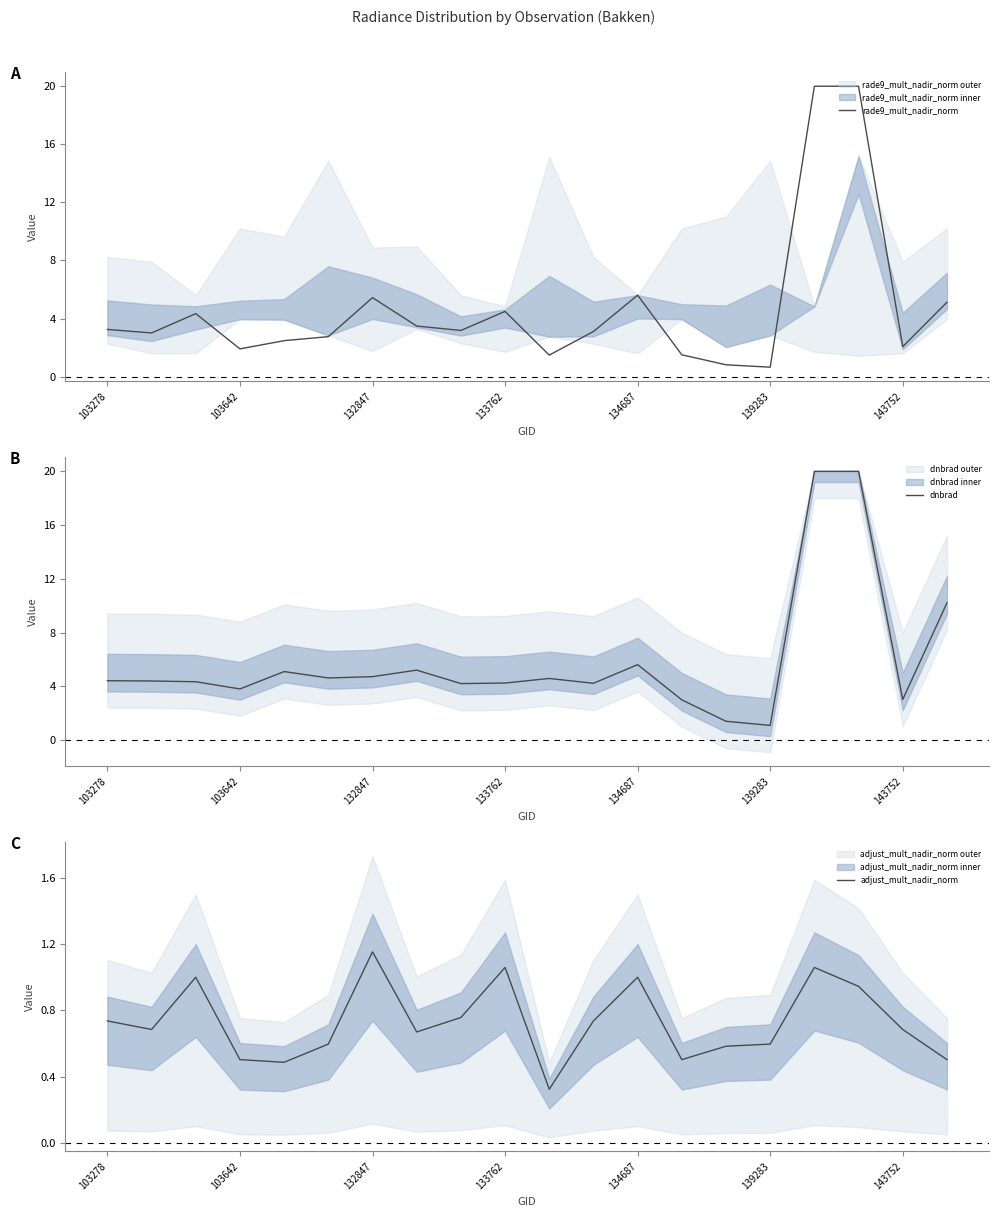

What is the label of the 10th point from the right?

10